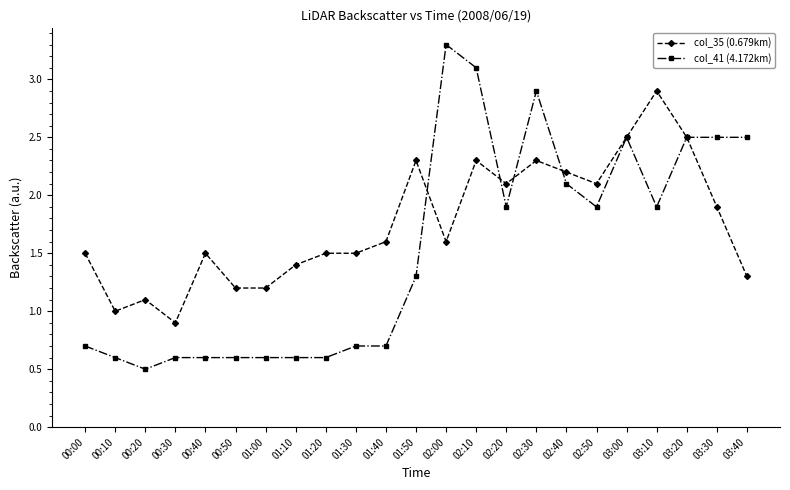

List the series in order of their peak value, highest first.

col_41 (4.172km), col_35 (0.679km)